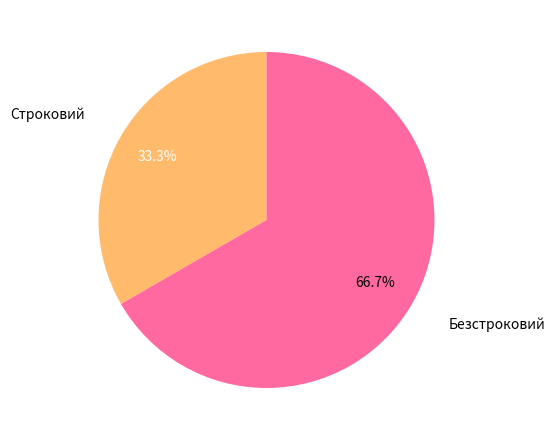

What is the smallest slice in the pie chart?

Строковий